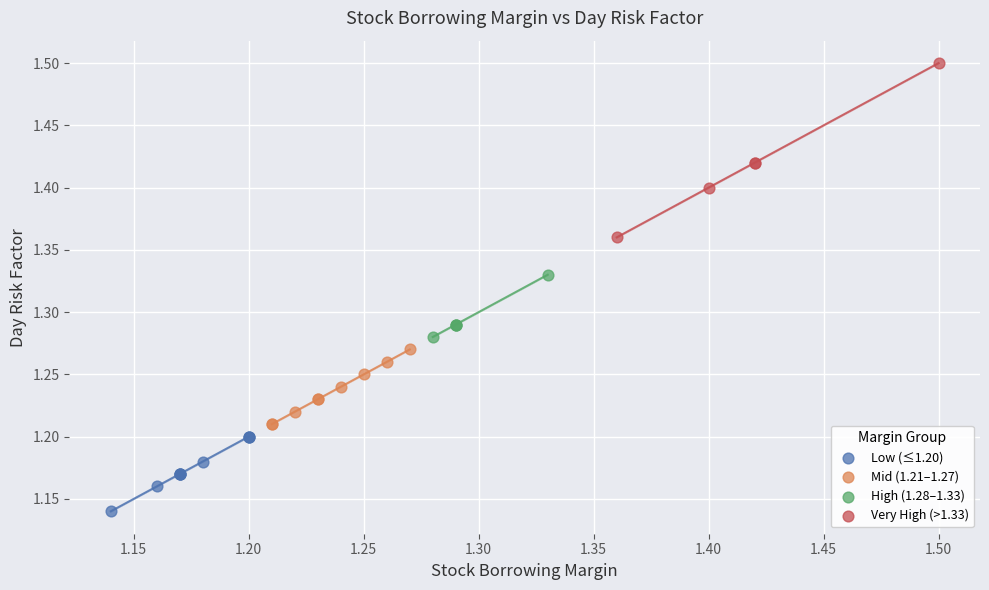

Which series has the largest Y range (max minus min)?

Very High (>1.33)